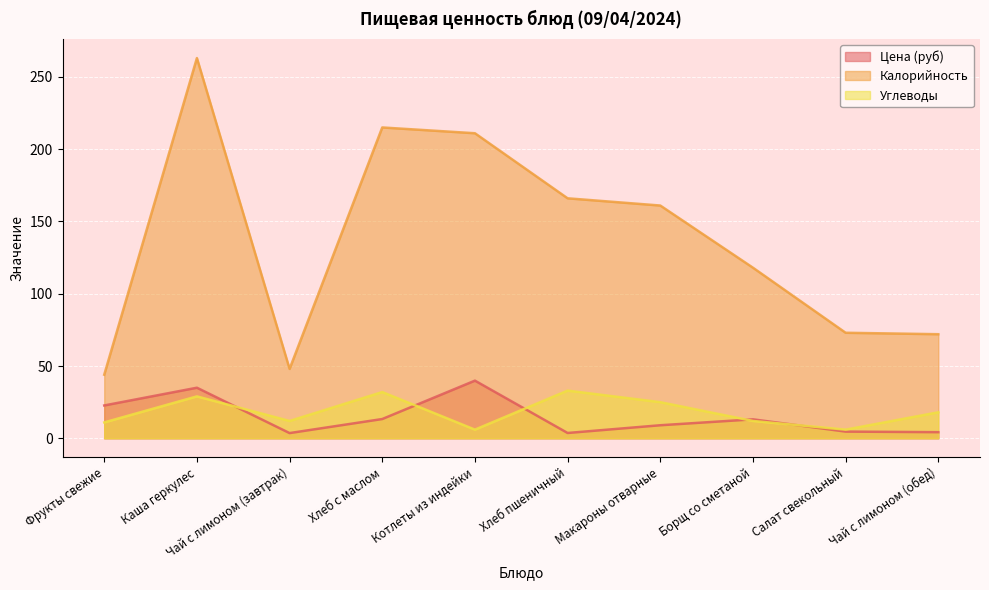

At how many categories does at least one series exceed 181?

3